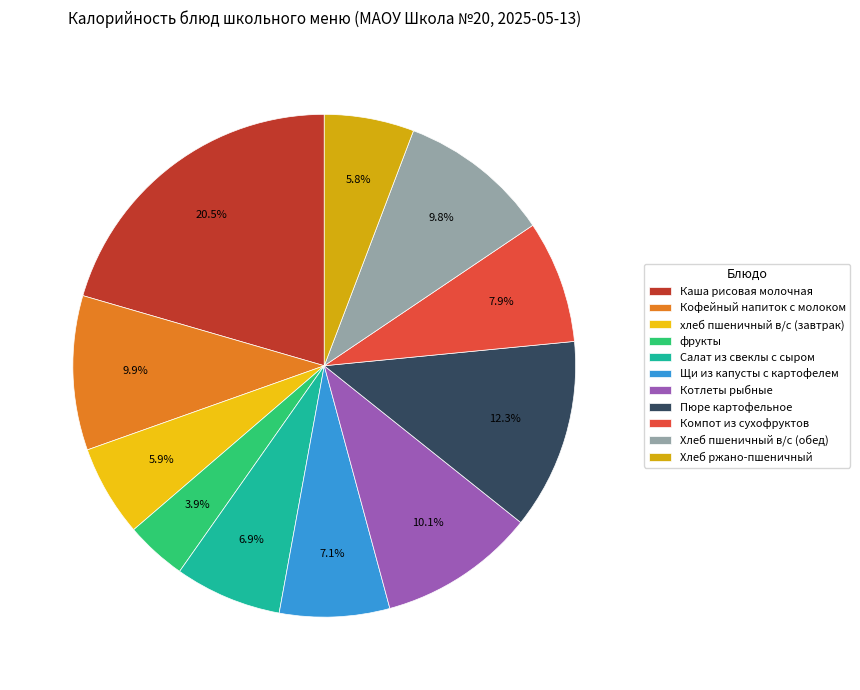

How many slices are in this pie chart?

11